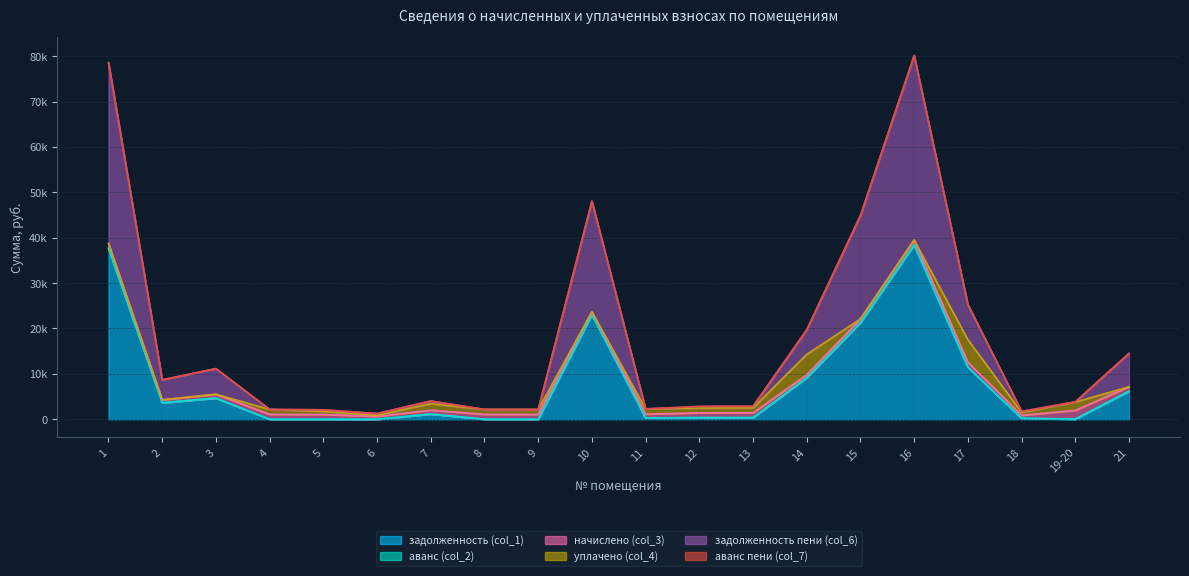

Which category has the highest value in the задолженность (col_1) series?

16